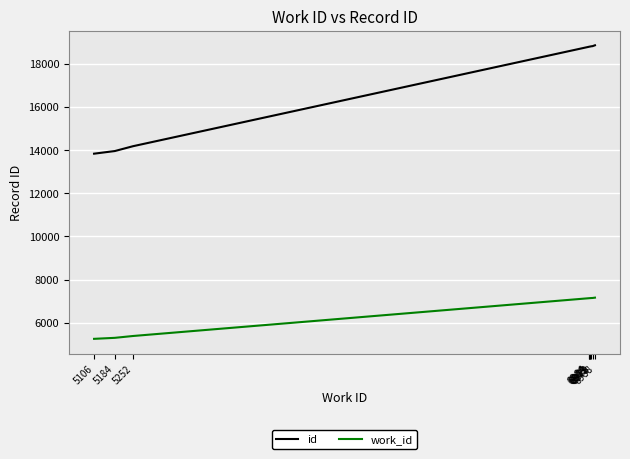

Does the chart have visible grid lines?

Yes